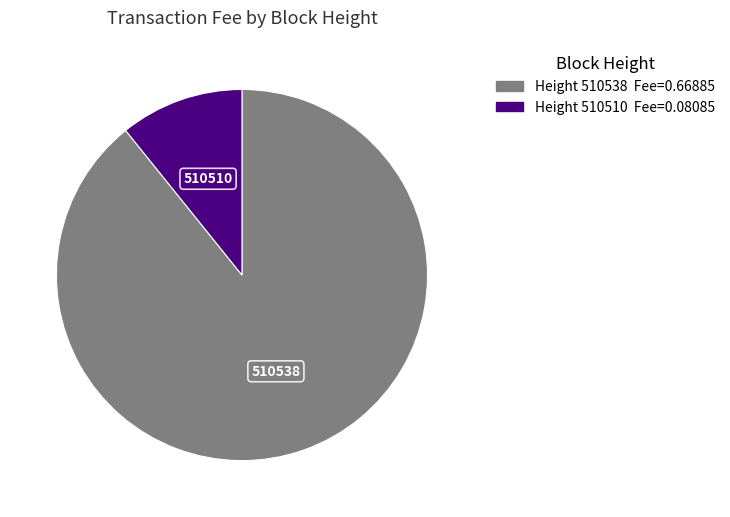

Is there a majority slice in this chart?

Yes